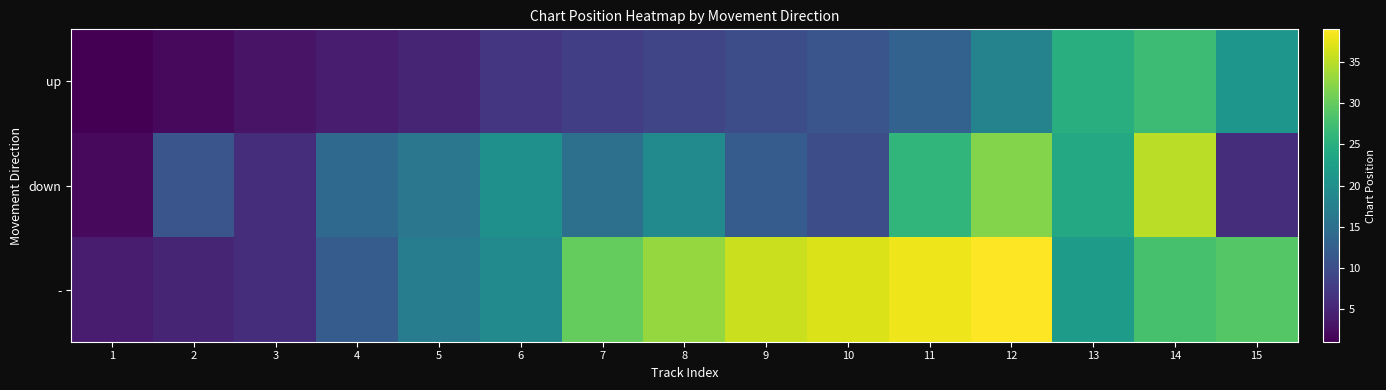

Rank the series at 4 from lowest to highest value.

up, -, down